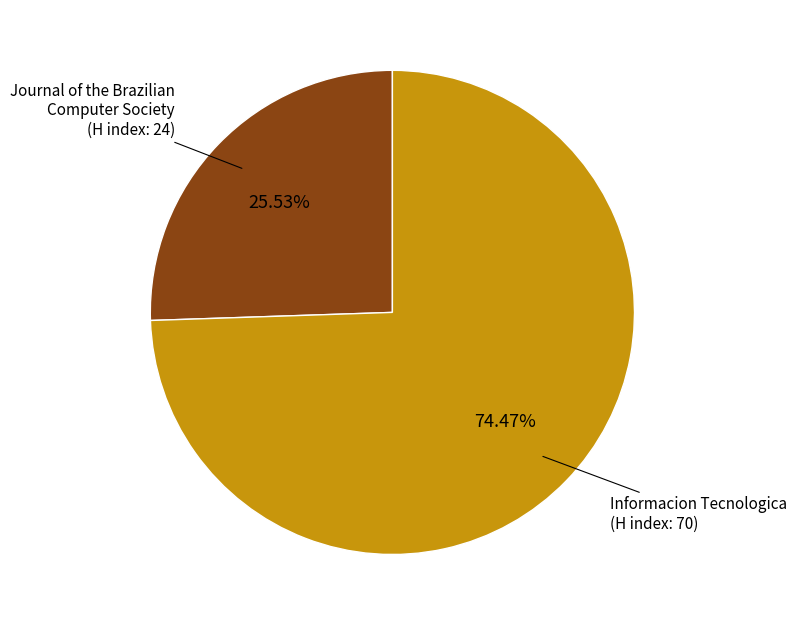

Rank the categories by value from lowest to highest.

Journal of the Brazilian Computer Society (H index: 24), Informacion Tecnologica (H index: 70)